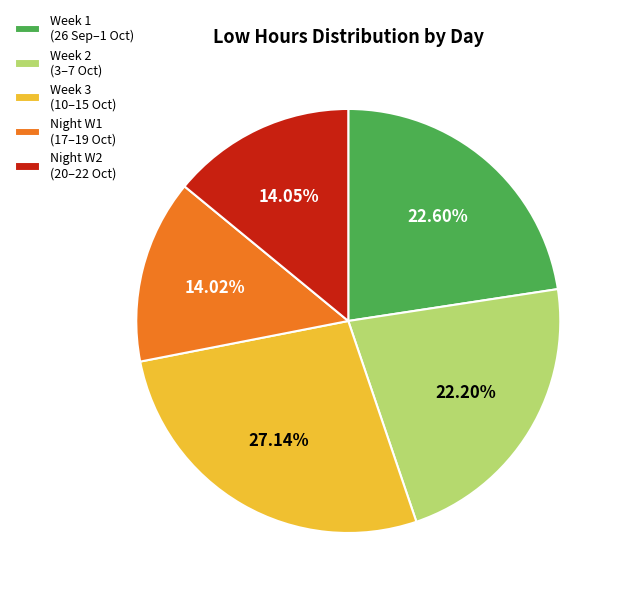

Between Night W1 (17–19 Oct) and Week 3 (10–15 Oct), which is larger?

Week 3 (10–15 Oct)